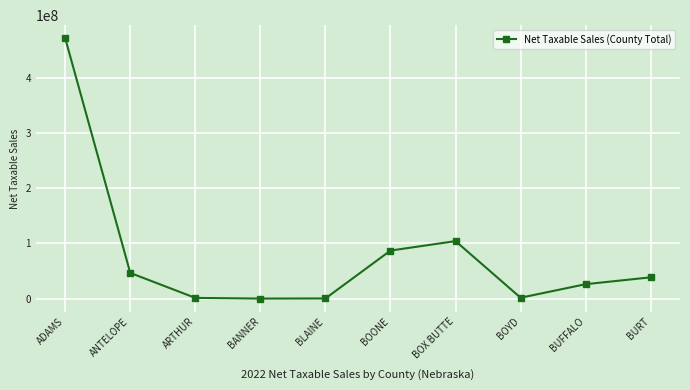

What is the ratio of the value at BUFFALO to the value at BANNER?

136.5